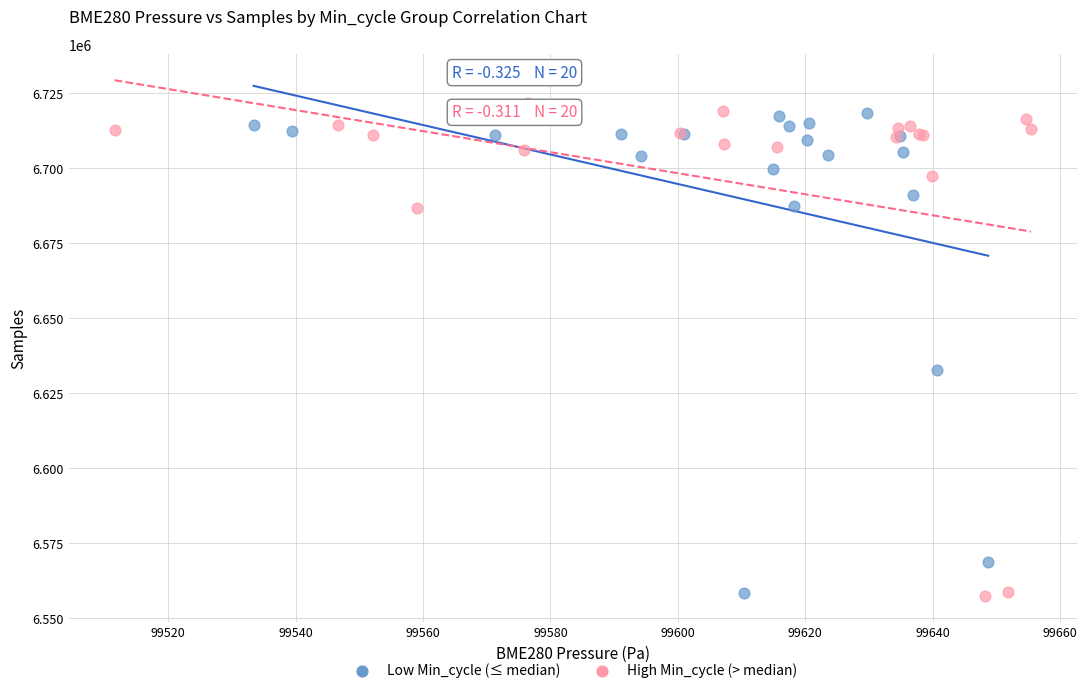

Which series has the largest Y range (max minus min)?

High Min_cycle (> median)